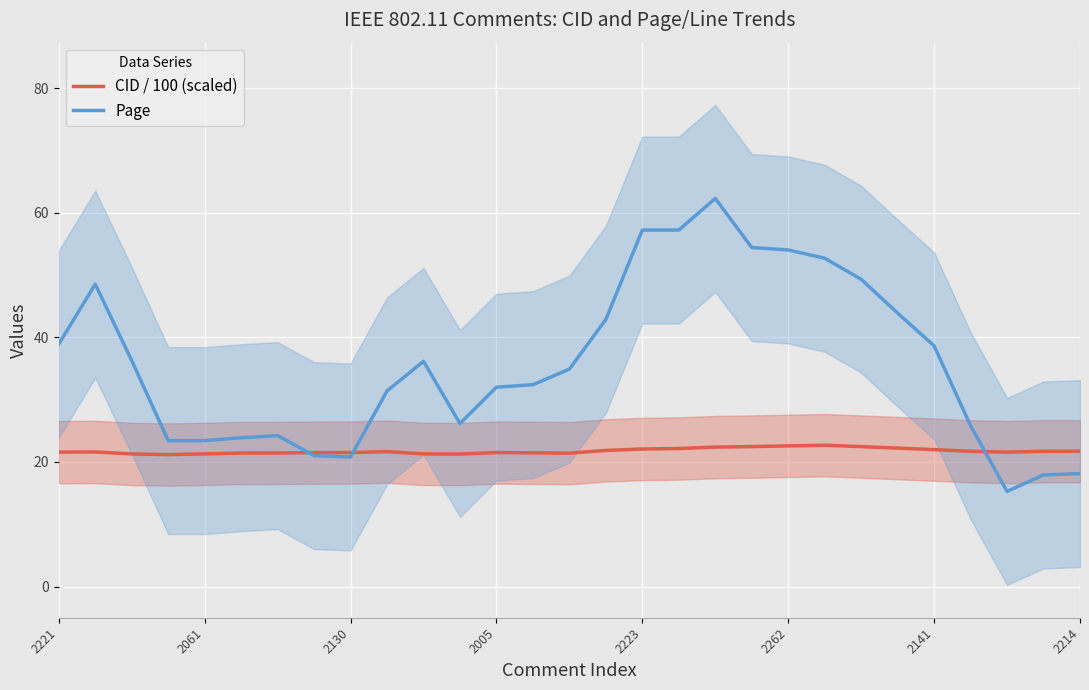

What is the value of the CID / 100 (scaled) point at the 9th from the left?

21.5